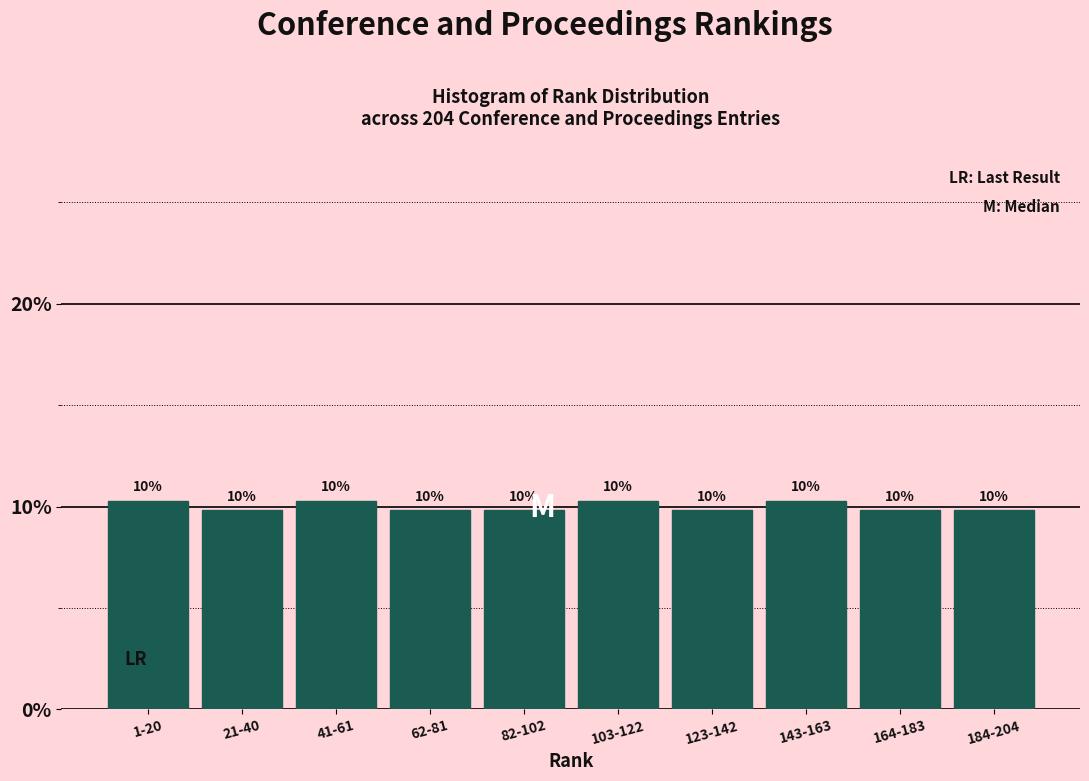

How many bars are there in total?

10